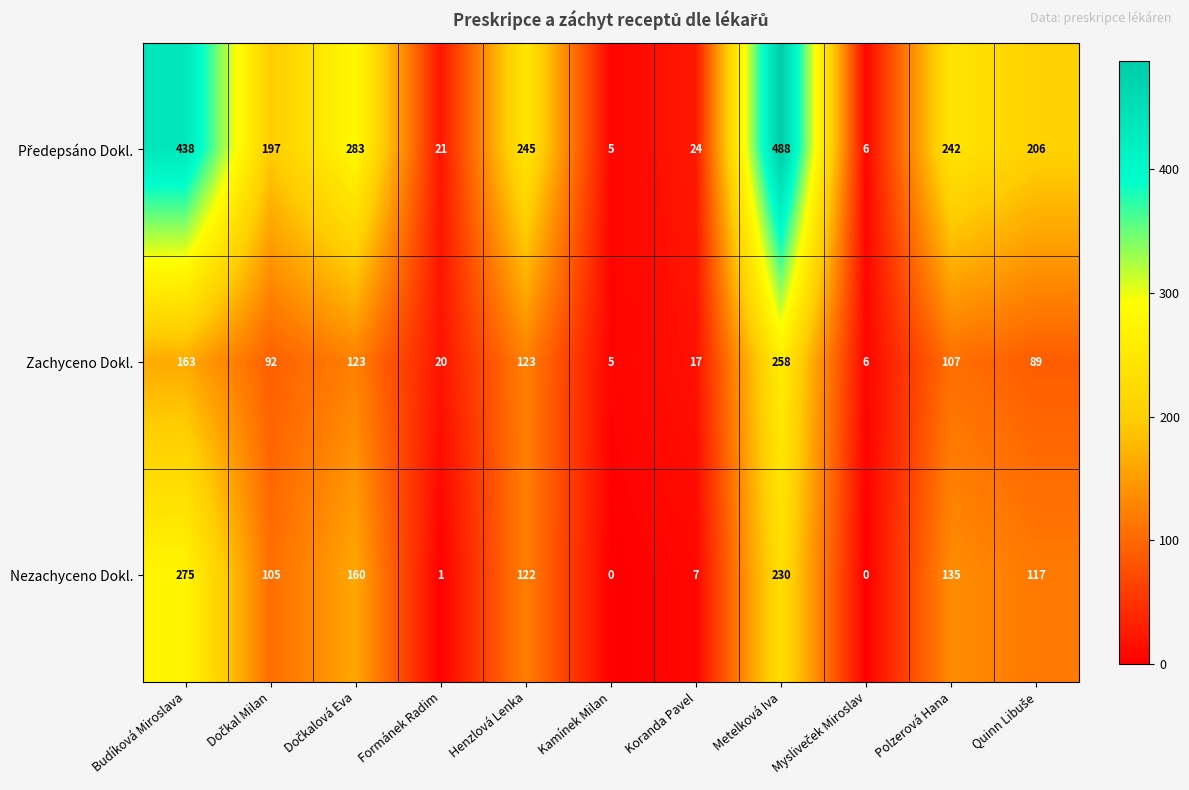

Is the value of Zachyceno Dokl. at Koranda Pavel greater than the value of Nezachyceno Dokl. at Henzlová Lenka?

No